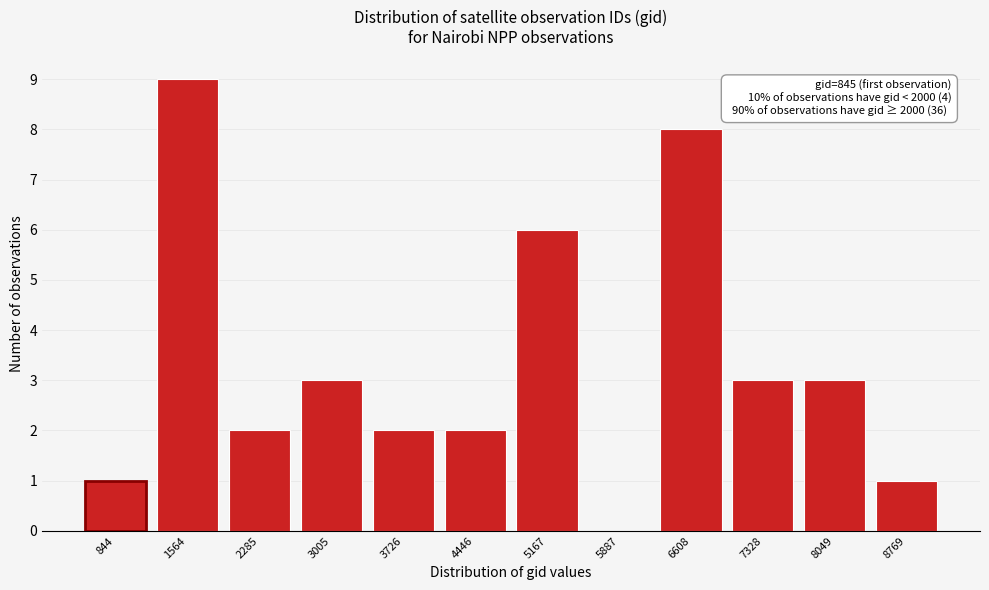

Reading left to right, extract all data points from this chart.

844=1	1564=9	2285=2	3005=3	3726=2	4446=2	5167=6	5887=0	6608=8	7328=3	8049=3	8769=1